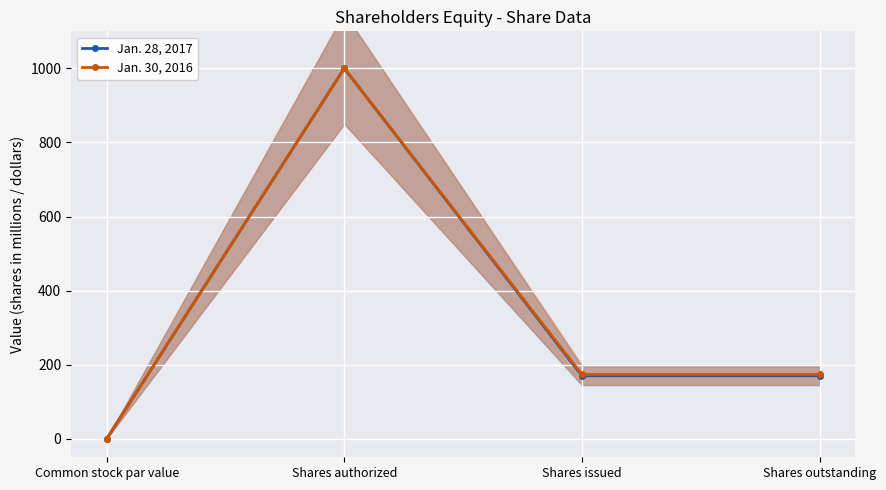

What is the average value of the Jan. 28, 2017 series?

335.0